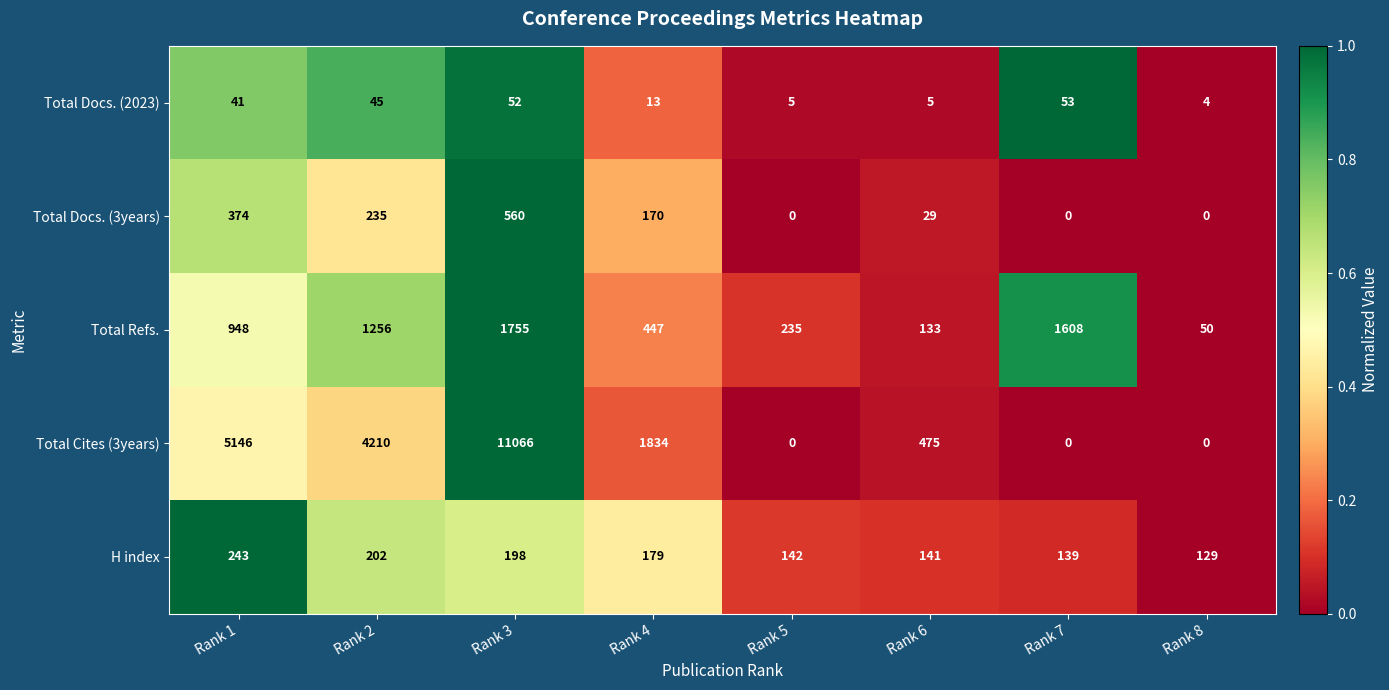

At which label does H index first exceed 179?

Rank 1